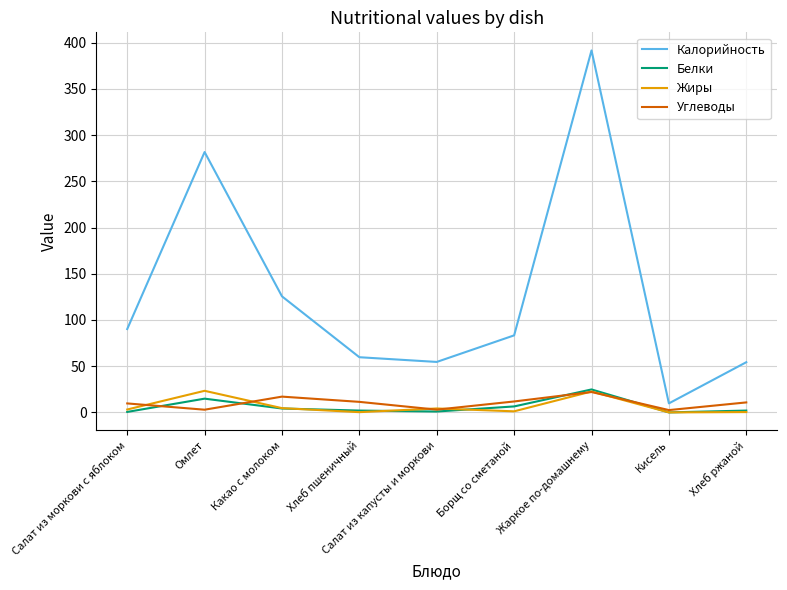

True or false: Жиры has a value of 0.0 at Кисель.

True